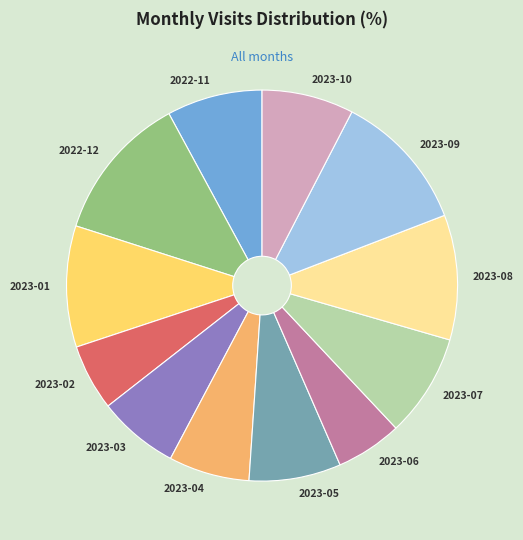

Is the sum of 2023-08 and 2022-12 greater than half?

No